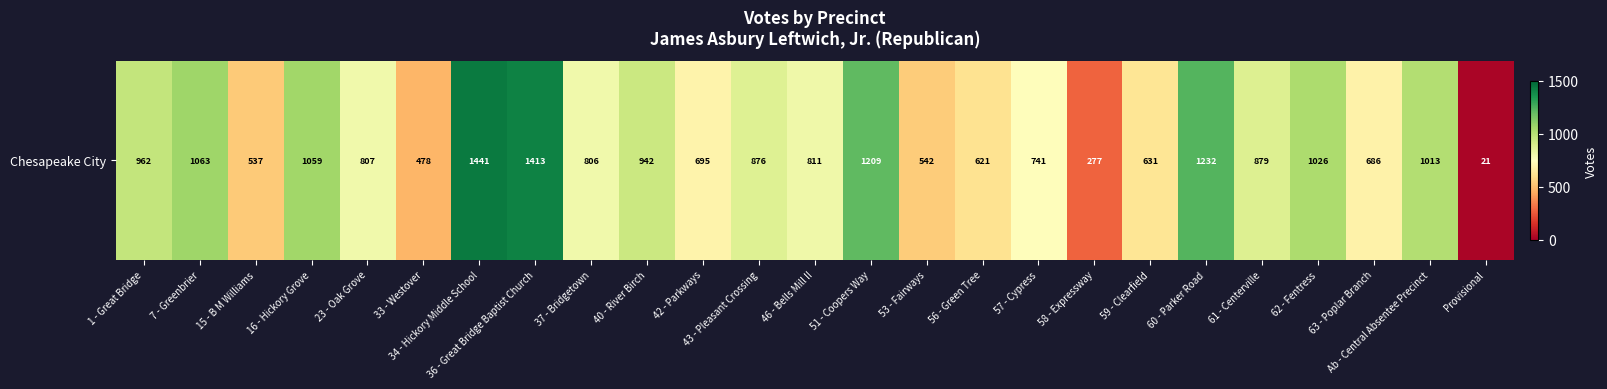

How many data points are above 811?

12